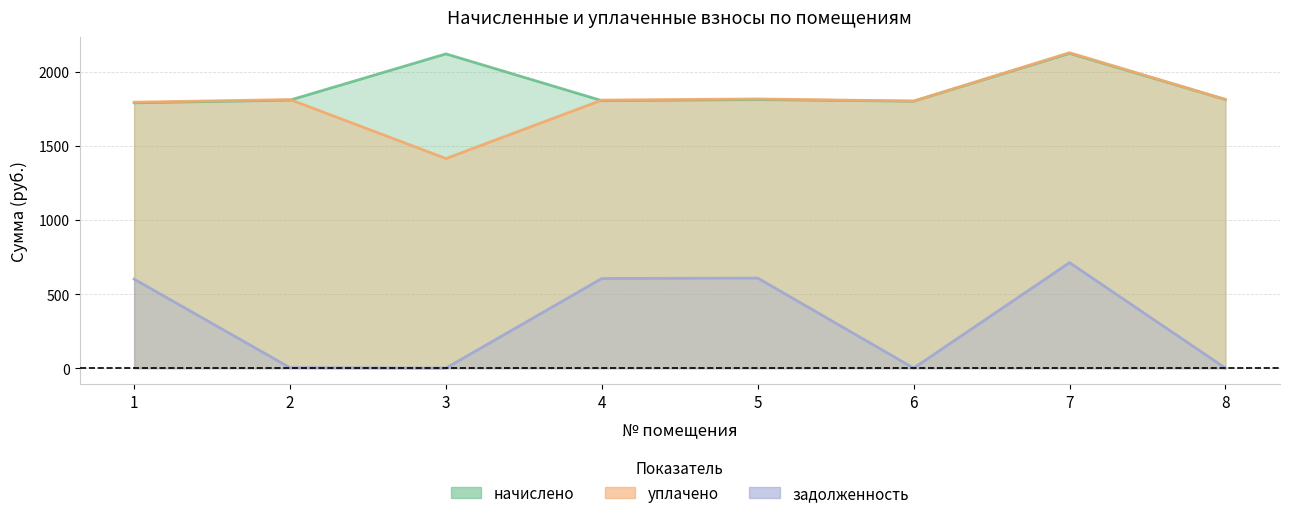

How many intersections are there between уплачено and начислено?

2